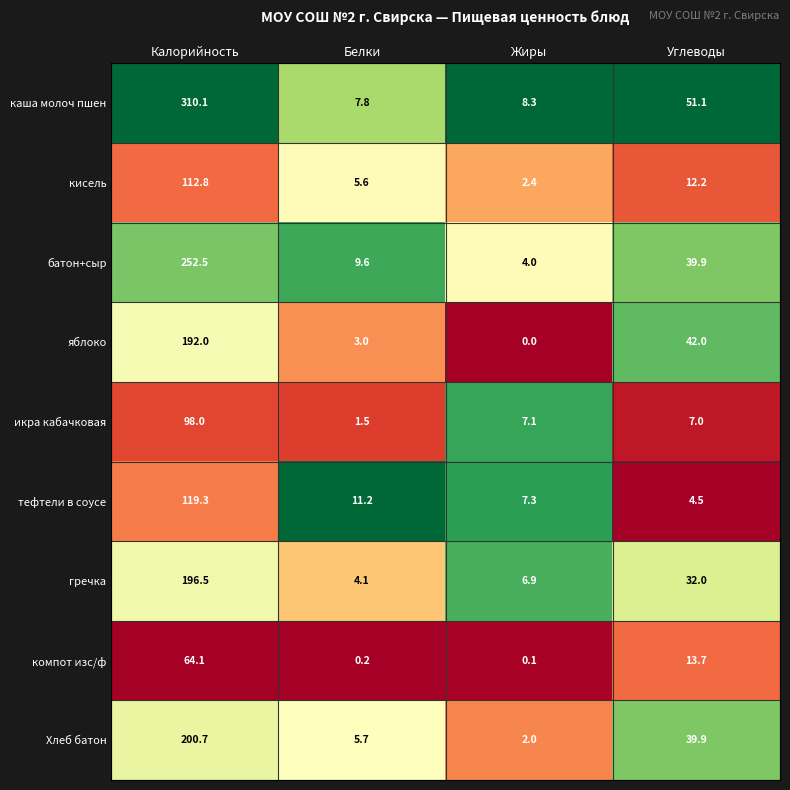

Which category has the lowest value in the батон+сыр series?

Жиры